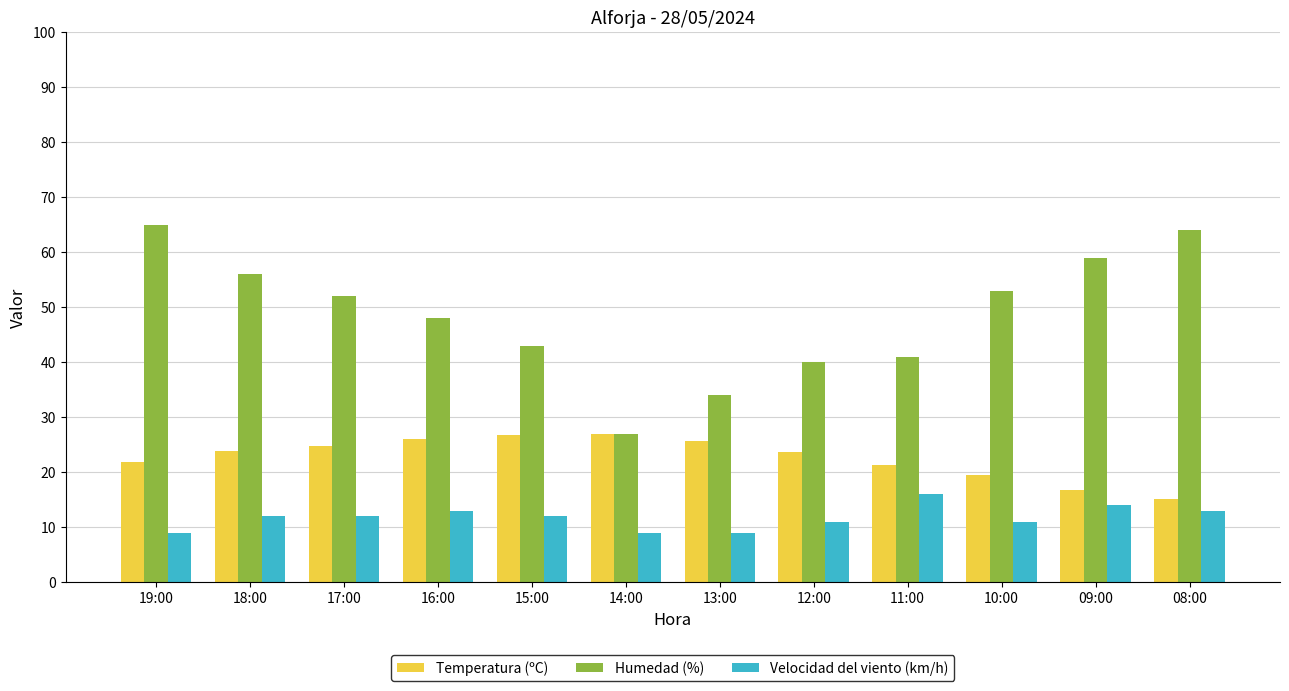

Which series has the largest total across all categories?

Humedad (%)